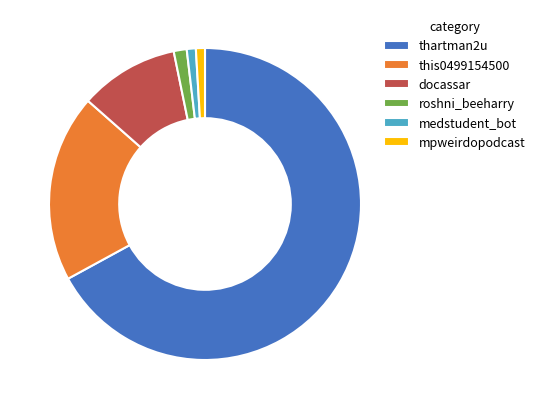

Count the number of slices in the pie.

6